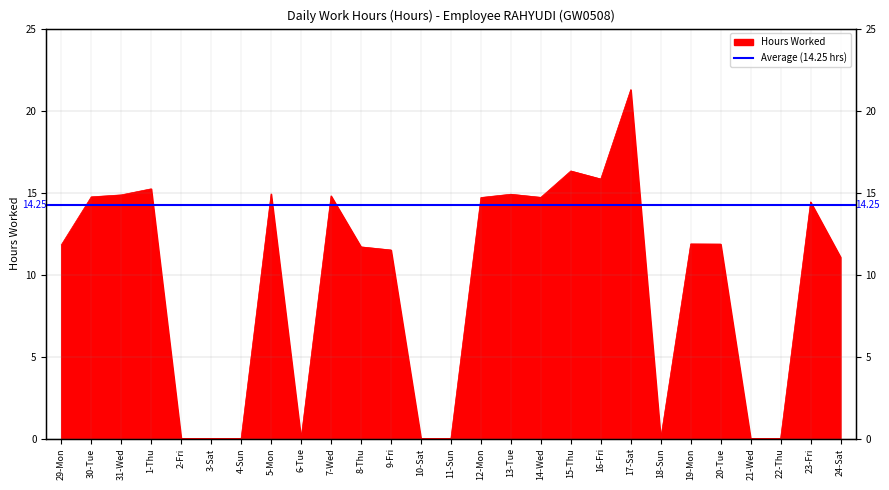

Does the chart have visible grid lines?

Yes